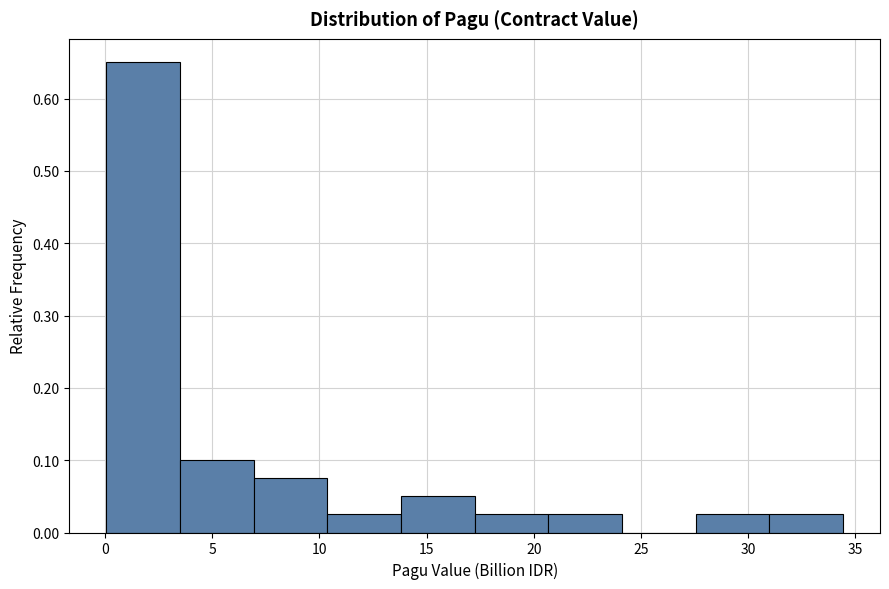

What is the height of the bar covering 10.5 to 14.0 on the x-axis? Neither the bar edges nor the heights are printed on the chart, so give them approximately, as read against the axes.

0.03